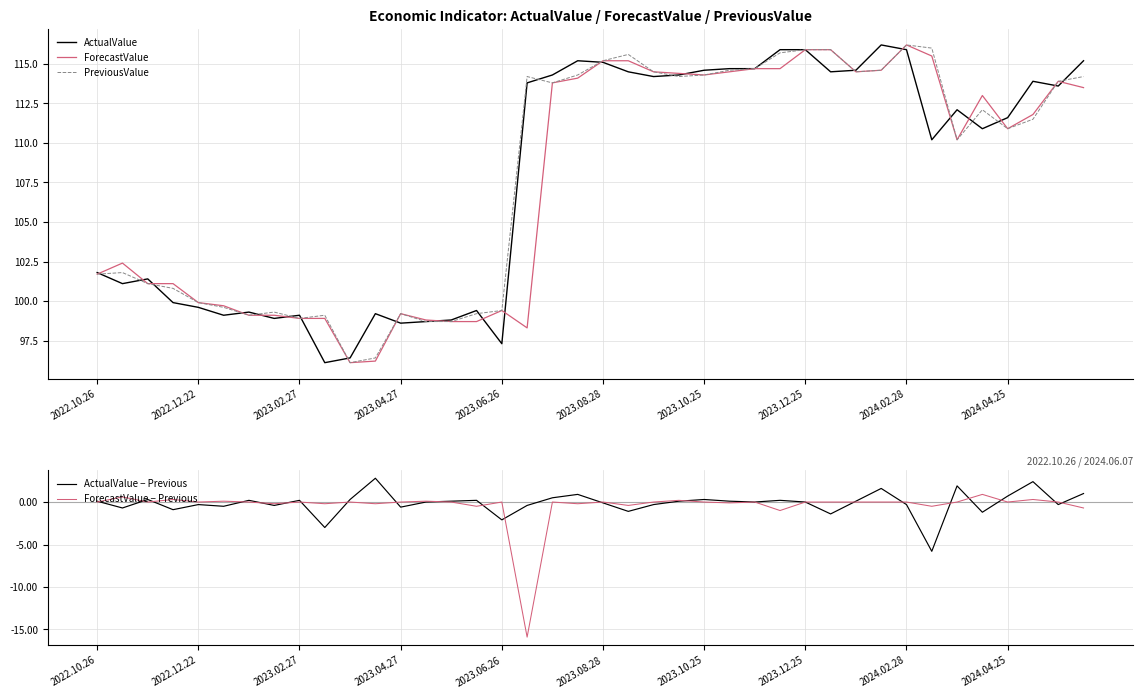

Reading left to right, transcribe all the data shown in this chart.

ActualValue: 101.8	101.1	101.4	99.9	99.6	99.1	99.3	98.9	99.1	96.1	96.4	99.2	98.6	98.7	98.8	99.4	97.3	113.8	114.3	115.2	115.1	114.5	114.2	114.3	114.6	114.7	114.7	115.9	115.9	114.5	114.6	116.2	115.9	110.2	112.1	110.9	111.6	113.9	113.6	115.2
ForecastValue: 101.7	102.4	101.1	101.1	99.9	99.7	99.1	99.1	98.9	98.9	96.1	96.2	99.2	98.8	98.7	98.7	99.4	98.3	113.8	114.1	115.2	115.2	114.5	114.4	114.3	114.5	114.7	114.7	115.9	115.9	114.5	114.6	116.2	115.5	110.2	113.0	110.9	111.8	113.9	113.5
PreviousValue: 101.7	101.8	101.1	100.8	99.9	99.6	99.1	99.3	98.9	99.1	96.1	96.4	99.2	98.7	98.7	99.2	99.4	114.2	113.8	114.3	115.2	115.6	114.5	114.2	114.3	114.6	114.7	115.7	115.9	115.9	114.5	114.6	116.2	116.0	110.2	112.1	110.9	111.5	113.9	114.2
ActualValue − Previous: 0.1	-0.7	0.3	-0.9	-0.3	-0.5	0.2	-0.4	0.2	-3.0	0.3	2.8	-0.6	0.0	0.1	0.2	-2.1	-0.4	0.5	0.9	-0.1	-1.1	-0.3	0.1	0.3	0.1	0.0	0.2	0.0	-1.4	0.1	1.6	-0.3	-5.8	1.9	-1.2	0.7	2.4	-0.3	1.0
ForecastValue − Previous: 0.0	0.6	0.0	0.3	0.0	0.1	0.0	-0.2	0.0	-0.2	0.0	-0.2	0.0	0.1	0.0	-0.5	0.0	-15.9	0.0	-0.2	0.0	-0.4	0.0	0.2	0.0	-0.1	0.0	-1.0	0.0	0.0	0.0	0.0	0.0	-0.5	0.0	0.9	0.0	0.3	0.0	-0.7